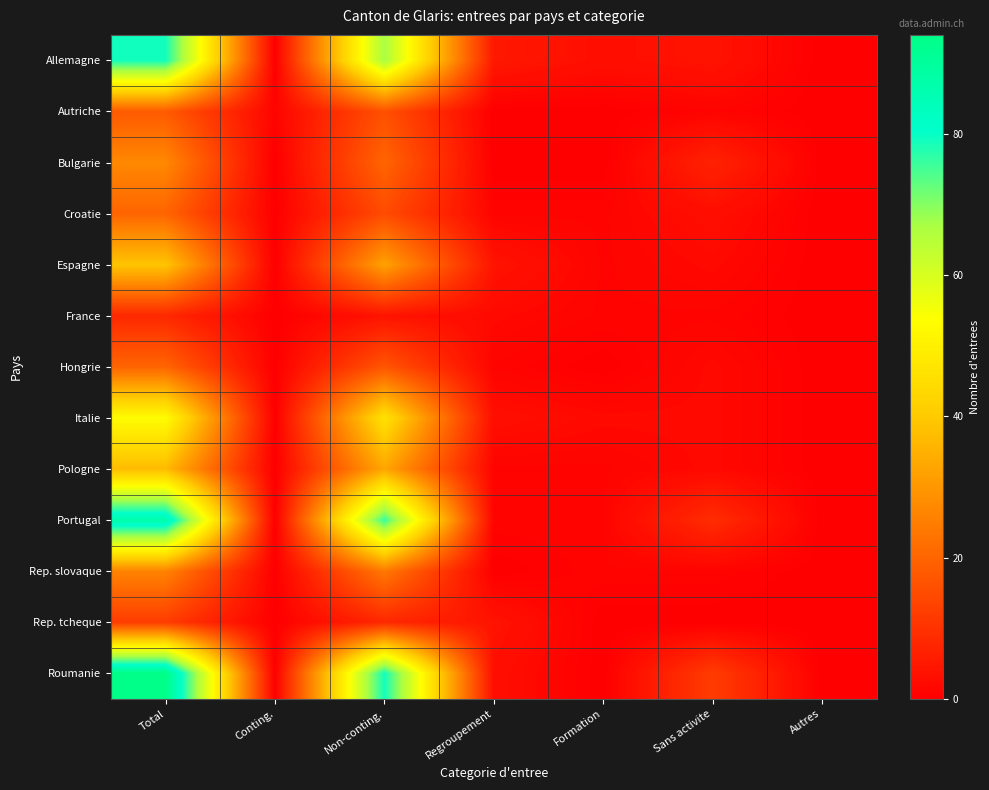

At which category is the sum across all series the highest?

Total